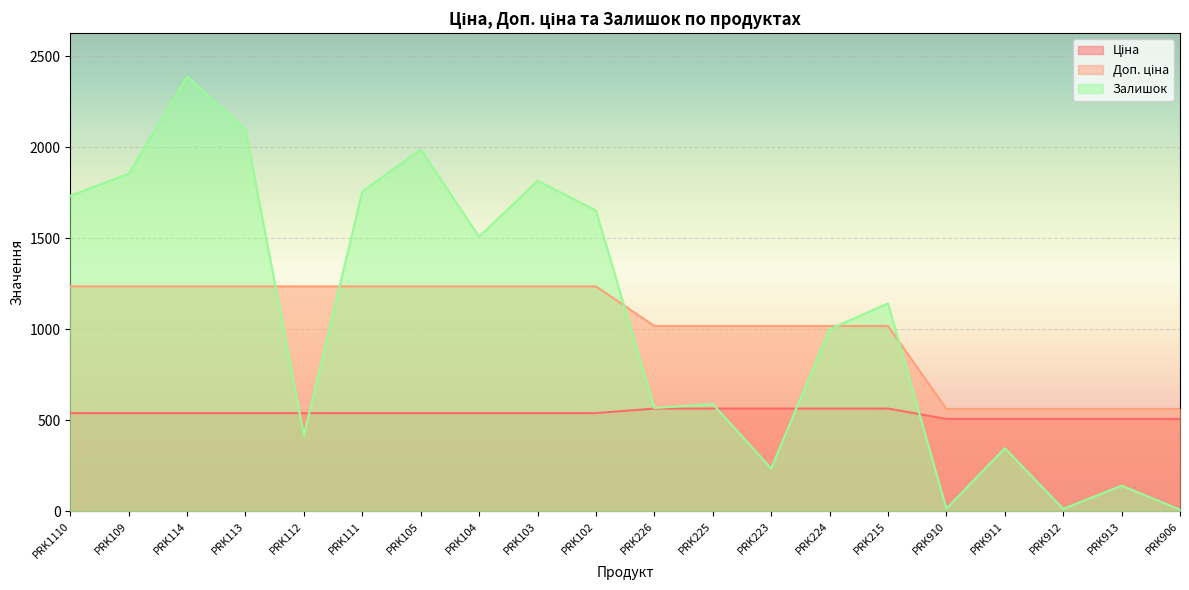

What position from the right is PRK105?

14